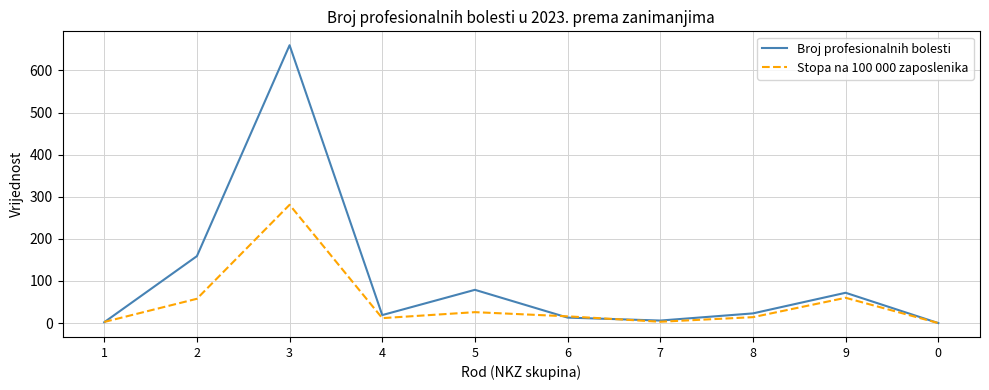

Which category has the highest value across all series?

3